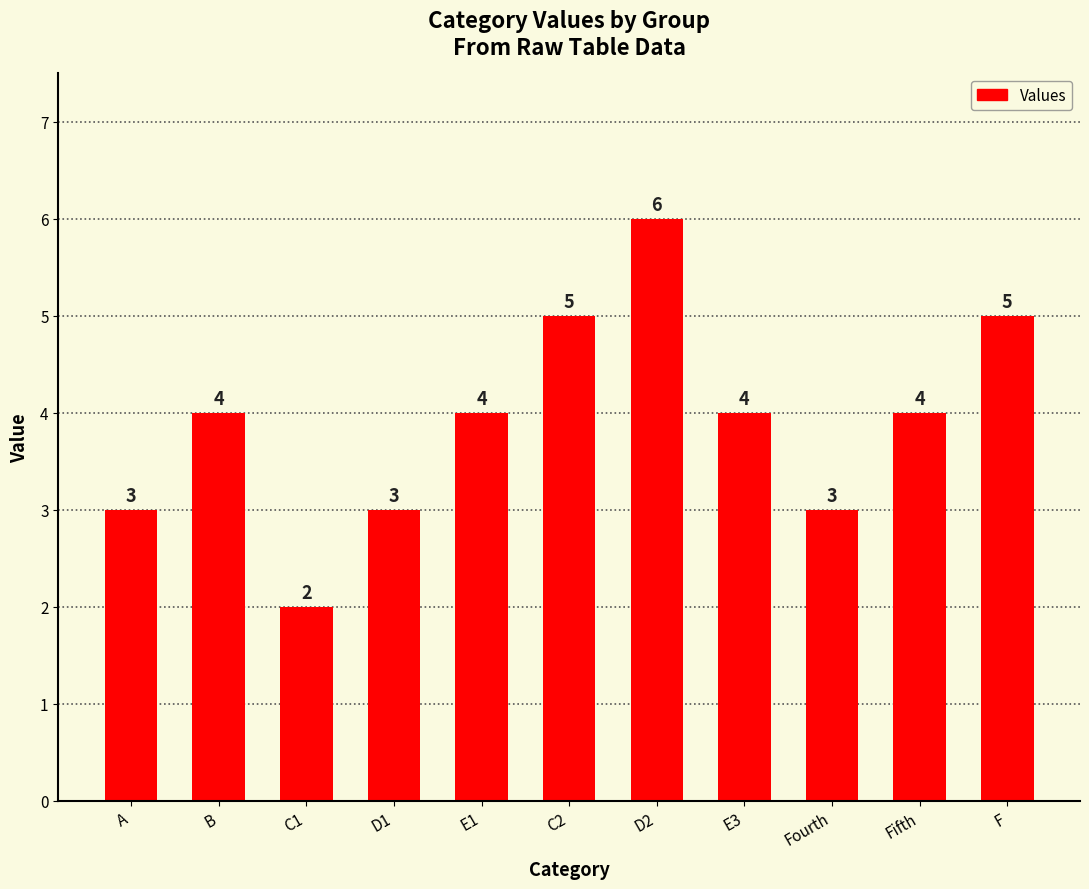

How many bars are there in total?

11